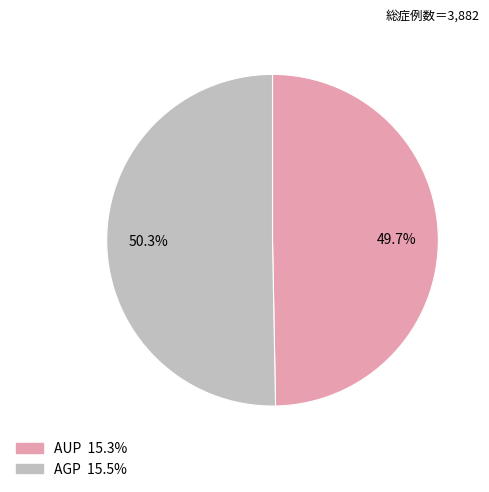

The AGP slice represents 36% of the pie. True or false?

False